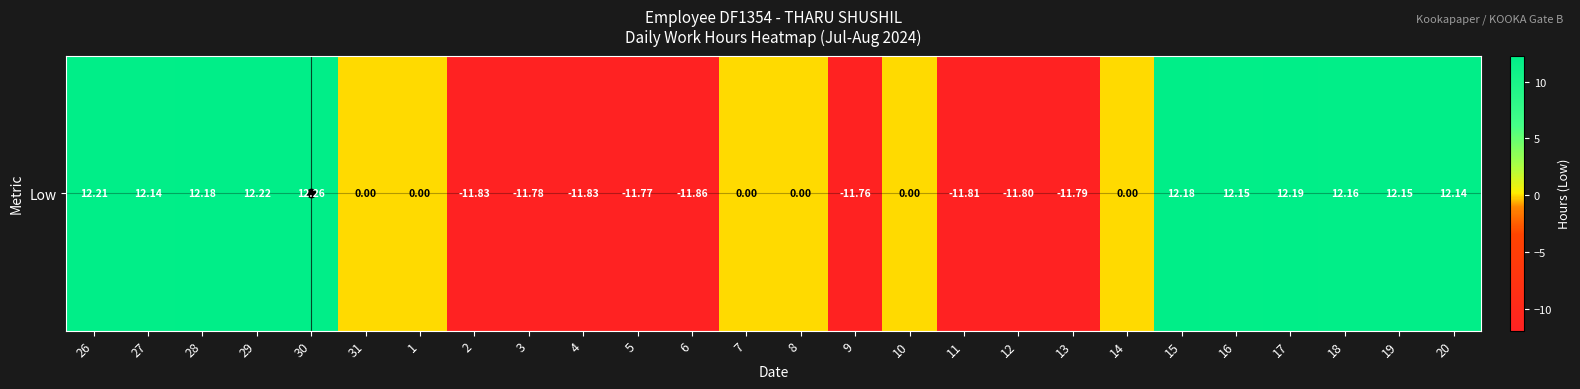

Where does the data first go above 0?

26